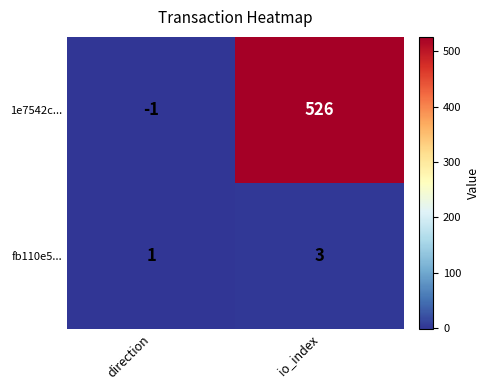

Reading left to right, what are all the values shown in this chart?

1e7542c...: direction=-1	io_index=526
fb110e5...: direction=1	io_index=3